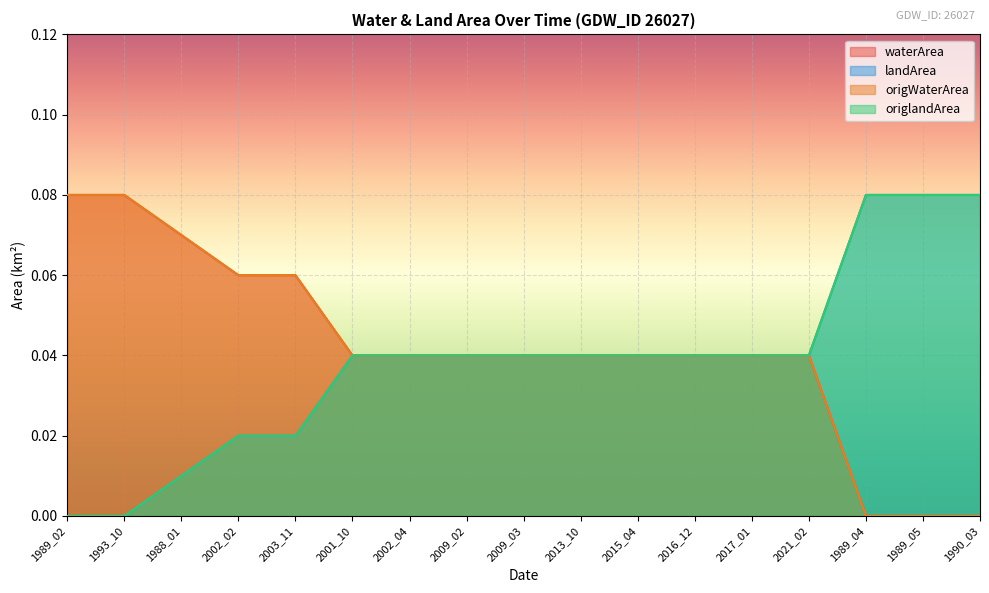

True or false: origWaterArea and origlandArea intersect in this chart.

False